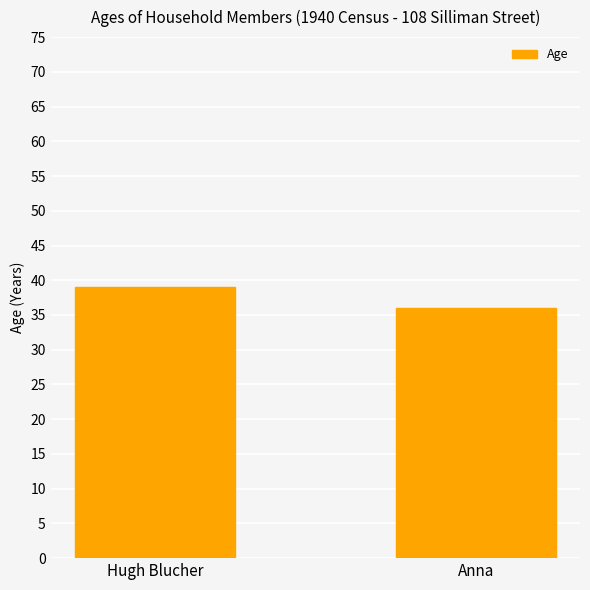

Is it true that the value at Anna is 36?

True